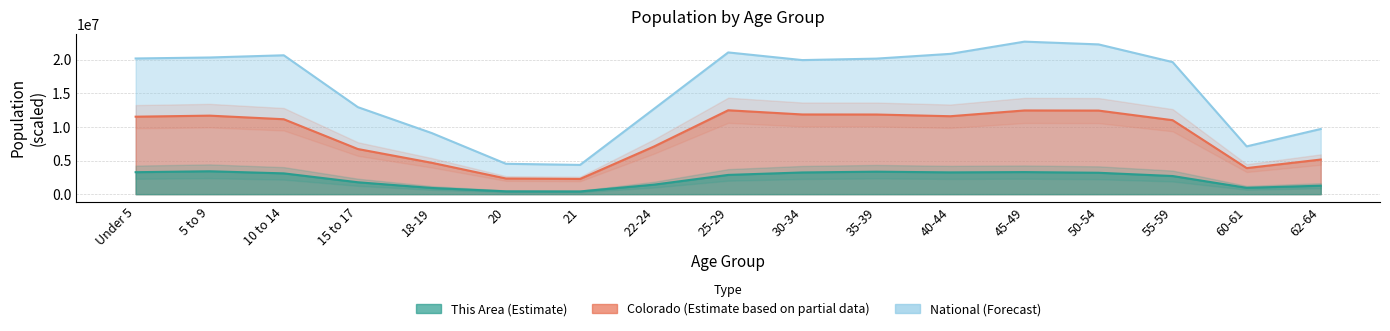

Reading left to right, what are all the values shown in this chart?

This Area: 3268388.6	3406288.6	3093126.6	1769603.5	918201.2	419813.8	402831.1	1416362.1	2864878.3	3229441.5	3345377.2	3241216.2	3284012.8	3184607.0	2697767.9	940165.6	1258535.7
Colorado: 11534063.7	11689758.1	11154937.9	6719775.8	4663891.7	2328441.6	2259631.6	7102087.3	12489725.1	11864667.1	11857491.0	11603779.1	12462093.7	12442912.8	11011080.6	3878243.4	5151564.3
National: 20201362.0	20348657.0	20677194.0	12954254.0	9086089.0	4519129.0	4354294.0	12712576.0	21101849.0	19962099.0	20179642.0	20890964.0	22708591.0	22298125.0	19664805.0	7113727.0	9704197.0